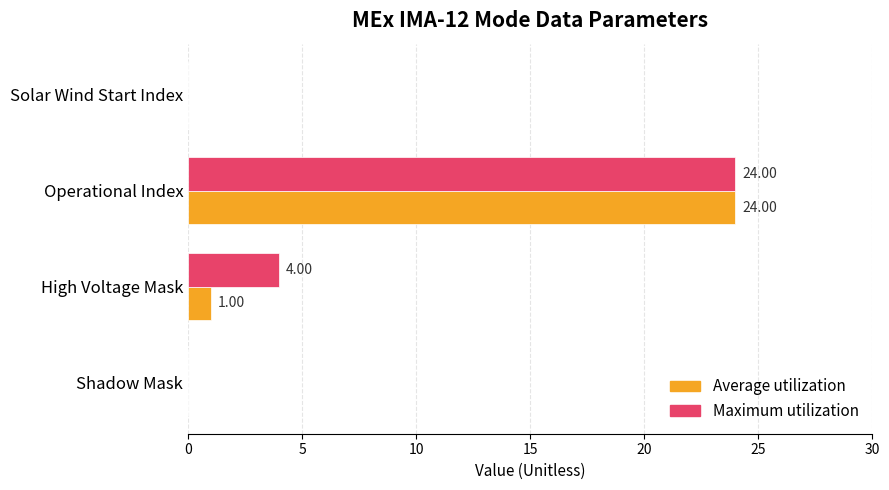

Where is Maximum utilization nearest to the value 12?

High Voltage Mask